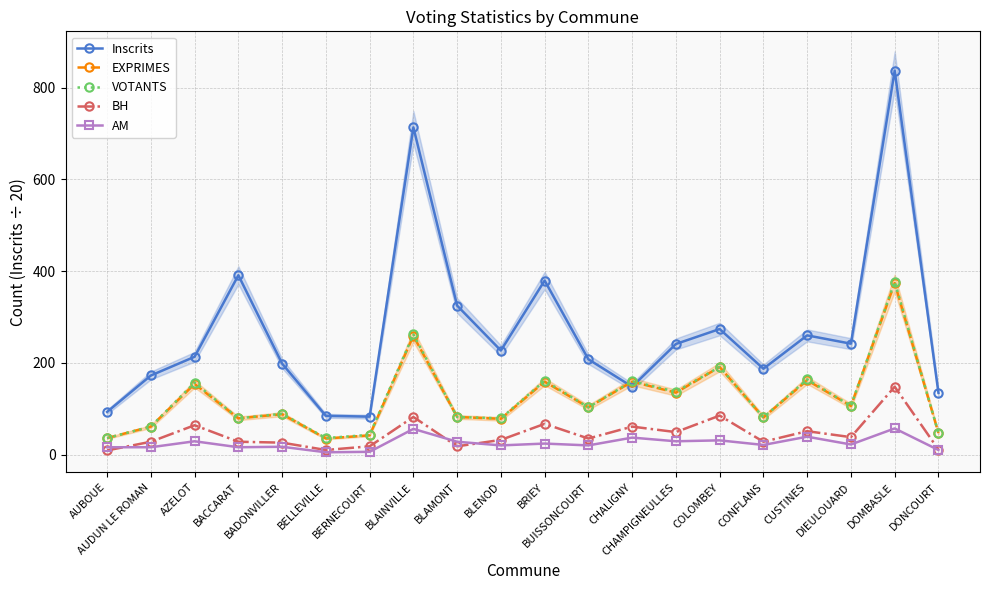

True or false: VOTANTS has a value of 262.0 at BLAINVILLE.

True